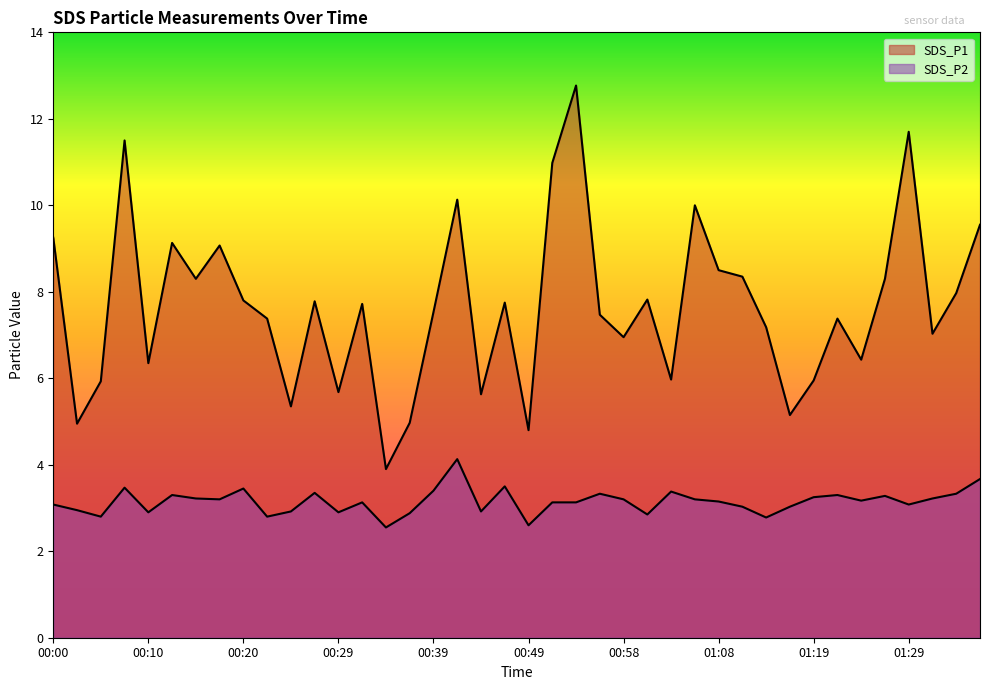

What is the label of the 16th point from the right?

00:58